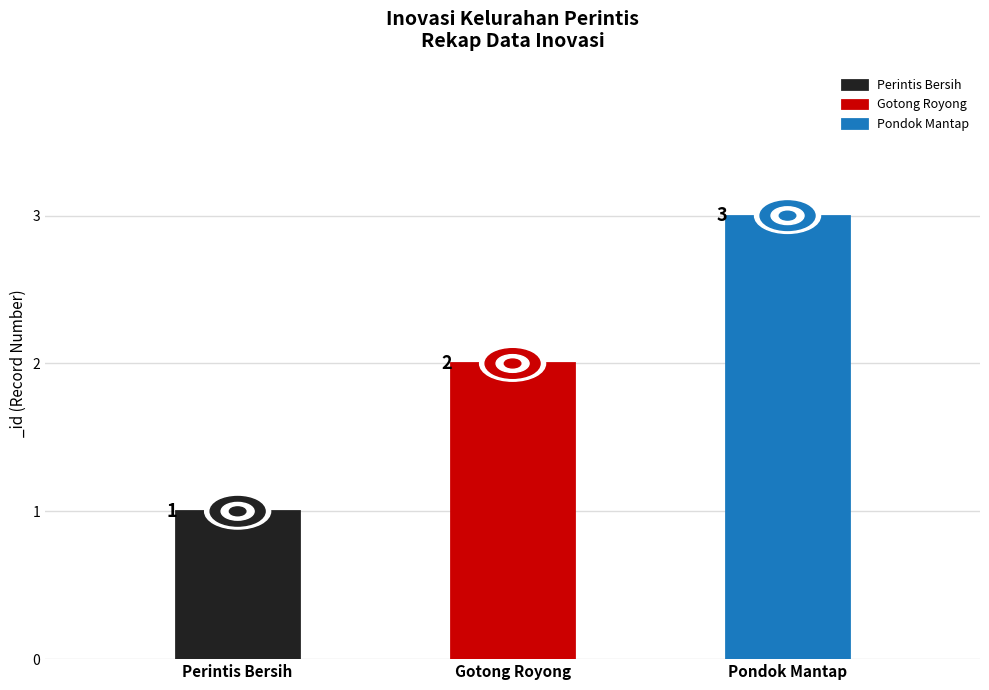

What is the change in value from Perintis Bersih to Gotong Royong?

+1